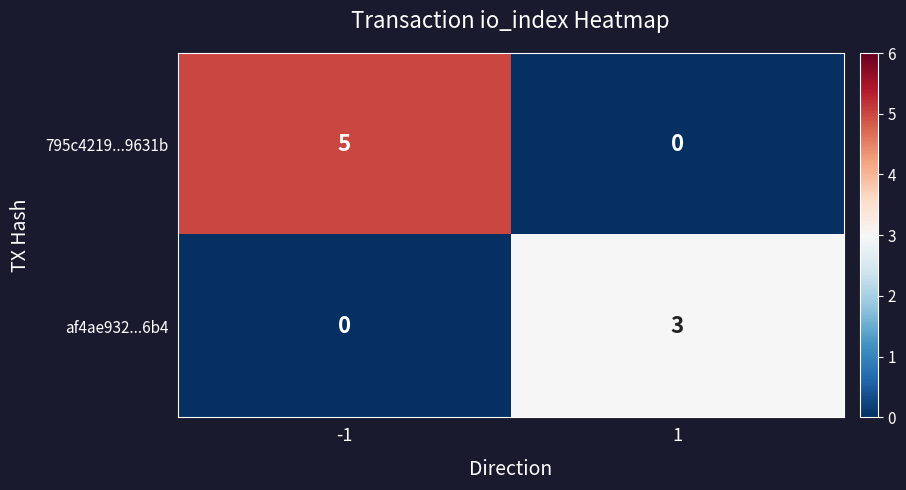

Read the 795c4219...9631b value at -1.

5